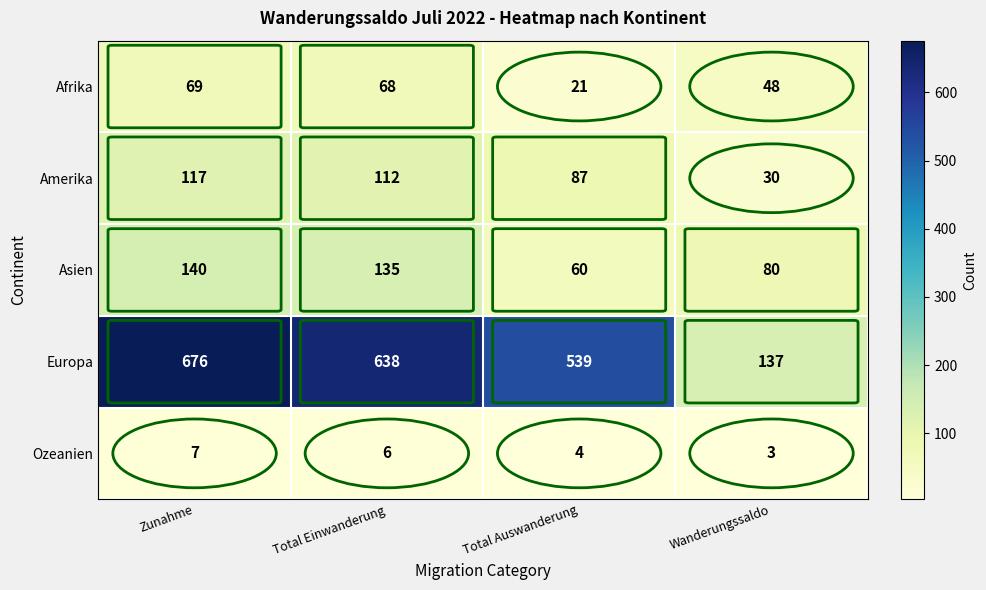

Which series has the largest range (max minus min)?

Europa